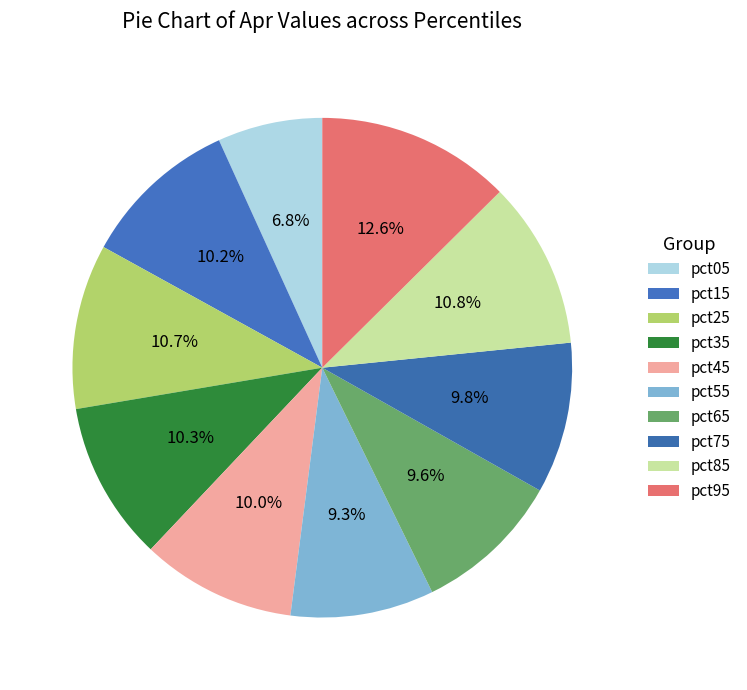

Is pct75 the majority of the pie?

No